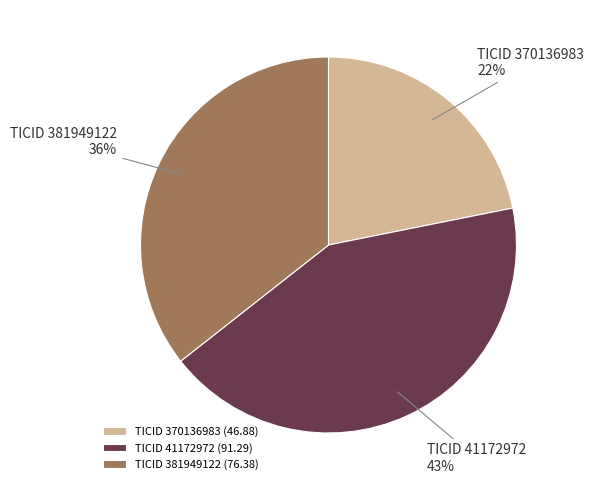

Which has a higher value, TICID 41172972 (91.29) or TICID 381949122 (76.38)?

TICID 41172972 (91.29)